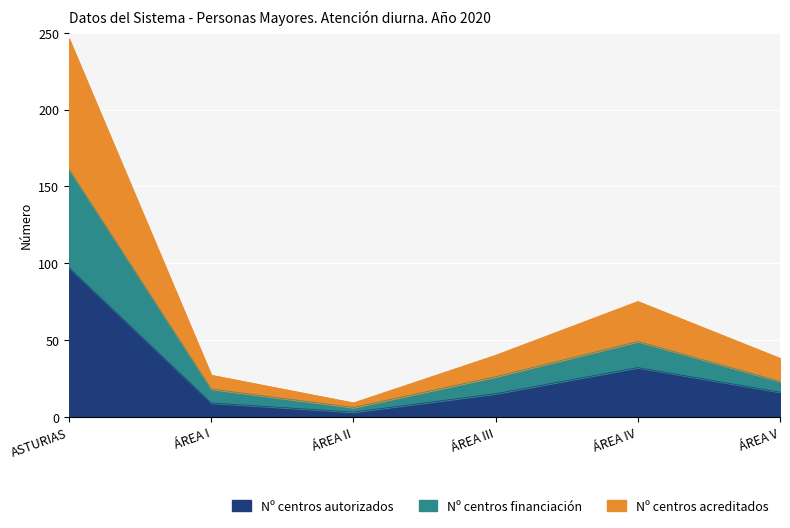

What is the approximate value of Nº centros autorizados at ÁREA IV?

32